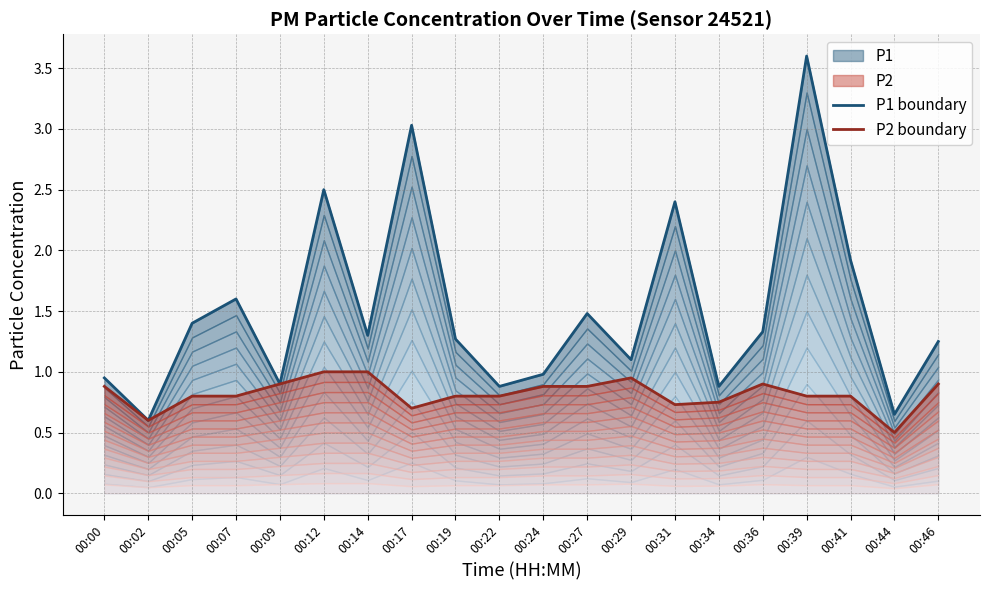

What is the average value of the P1 boundary series?

1.5